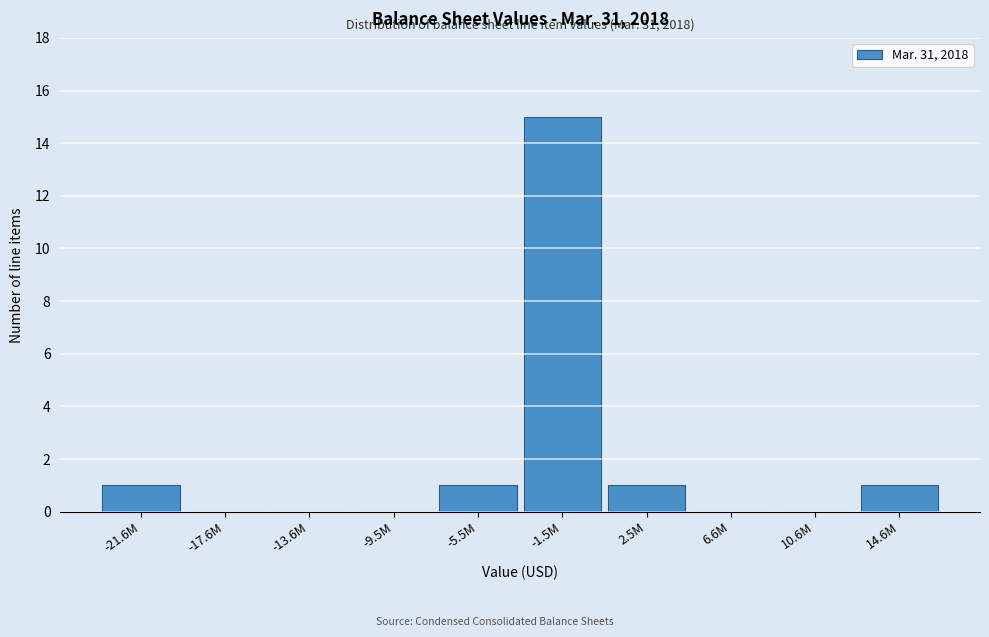

Reading right to left, extract all data points from this chart.

14.6M=1	10.6M=0	6.6M=0	2.5M=1	-1.5M=15	-5.5M=1	-9.5M=0	-13.6M=0	-17.6M=0	-21.6M=1